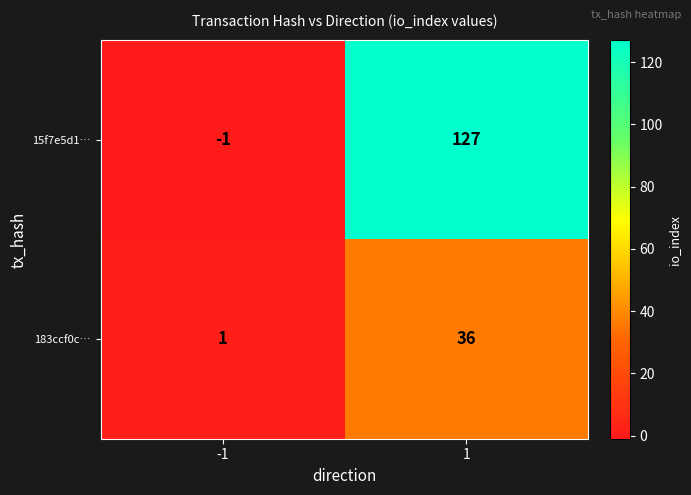

Which series changed the most between -1 and 1?

15f7e5d1…